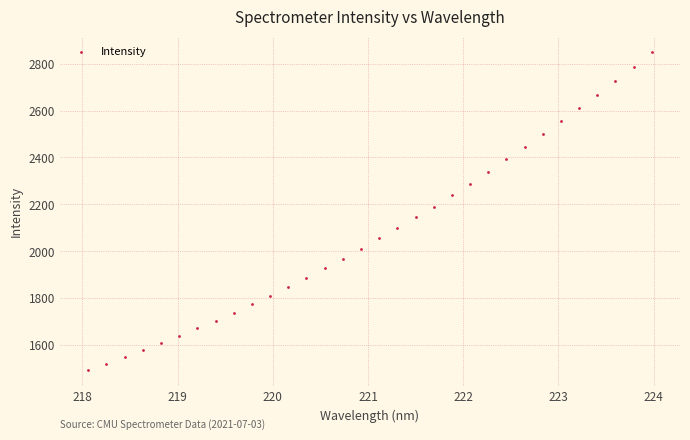

What is the range of X values (max minus min)?

5.9